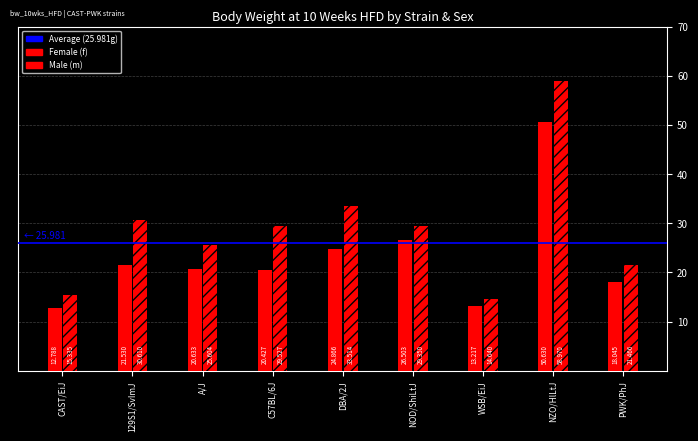

Is it true that male equals 29.4 at NOD/ShiLtJ?

True